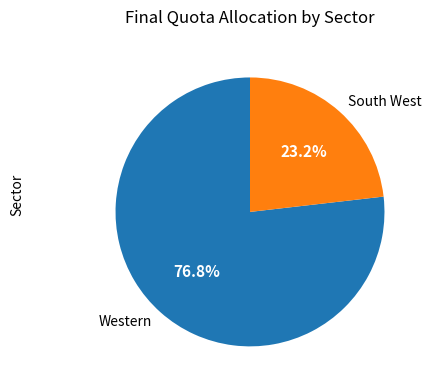

What percentage is NOT represented by South West?

76.8%